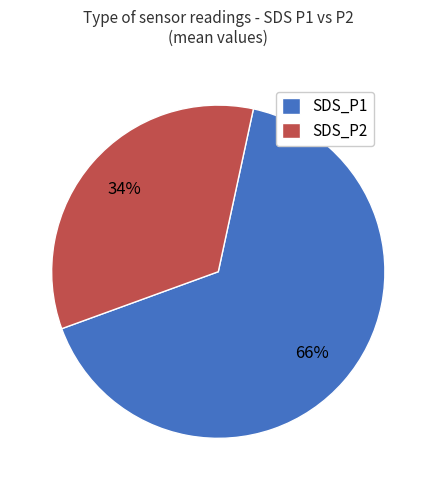

To the nearest percent, what is the average slice percentage?

50%